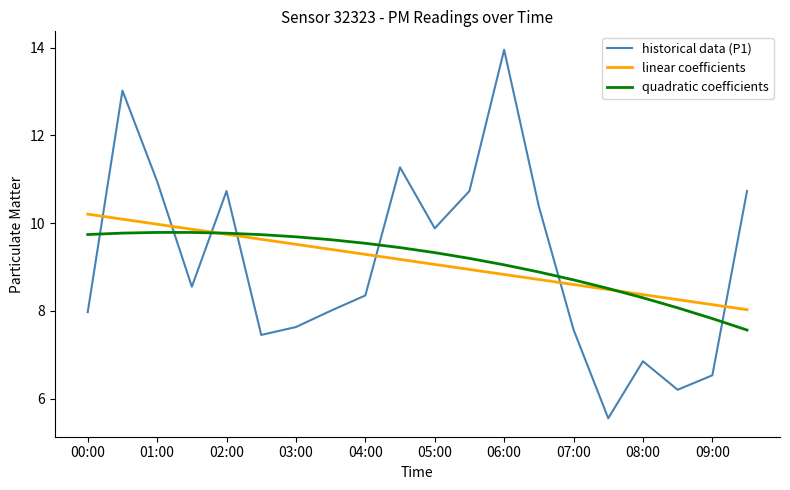

Rank the series by their maximum value, from highest to lowest.

historical data (P1), linear coefficients, quadratic coefficients